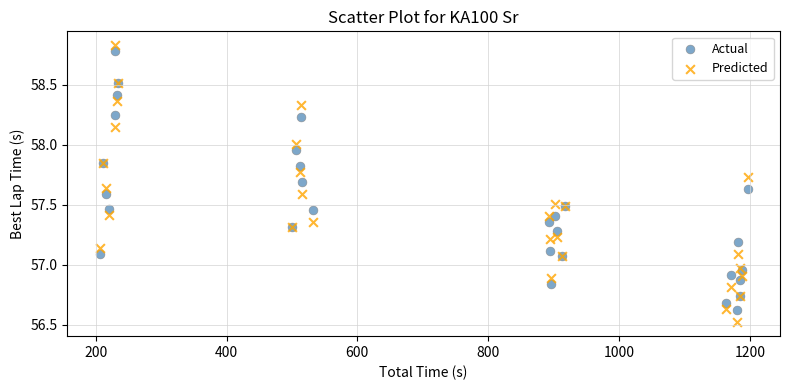

Which series contains the lowest Y value?

Predicted